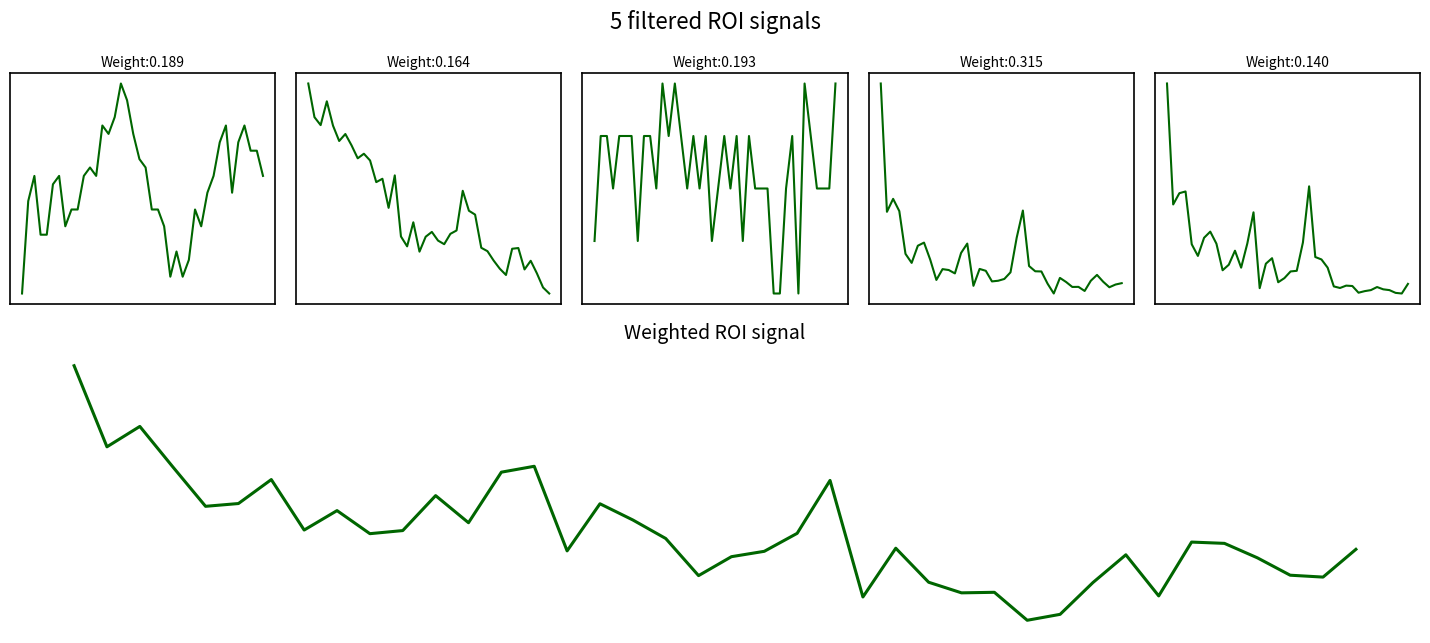

How many lines are shown in the chart?

6